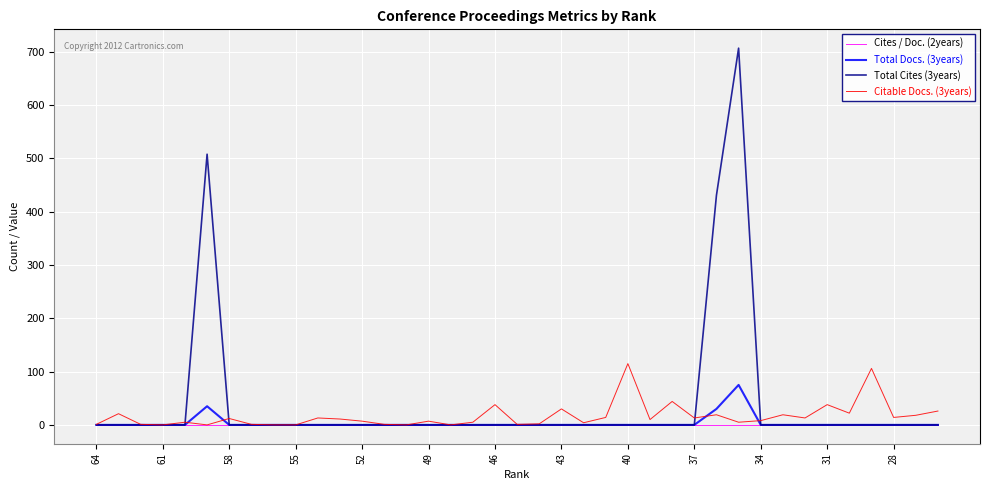

Rank the series by their maximum value, from highest to lowest.

Total Cites (3years), Citable Docs. (3years), Total Docs. (3years), Cites / Doc. (2years)